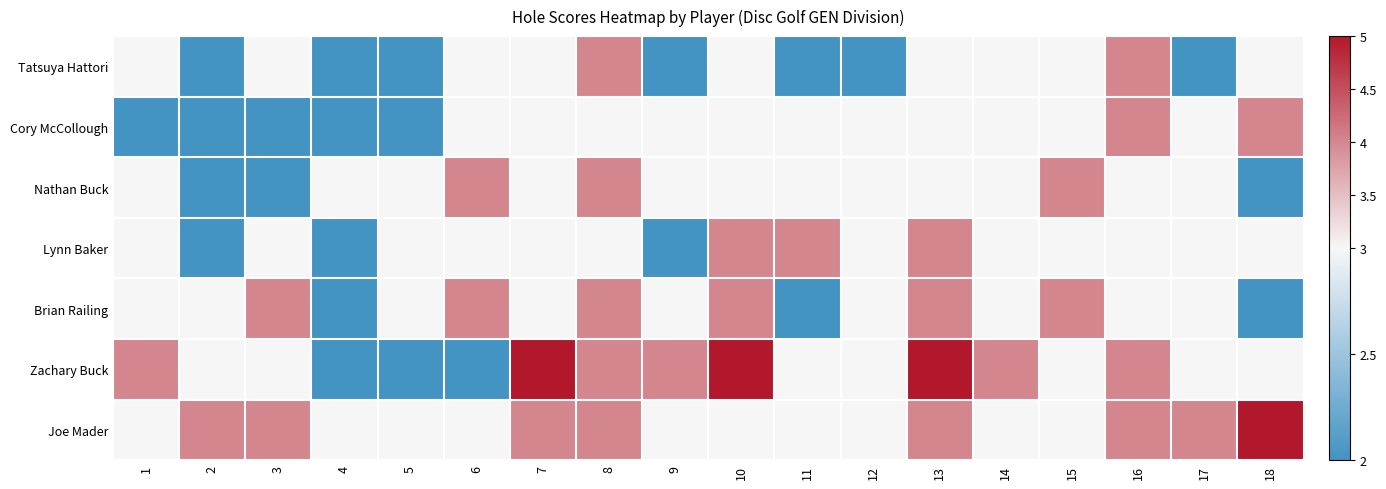

Which series changed the most between 6 and 13?

Zachary Buck